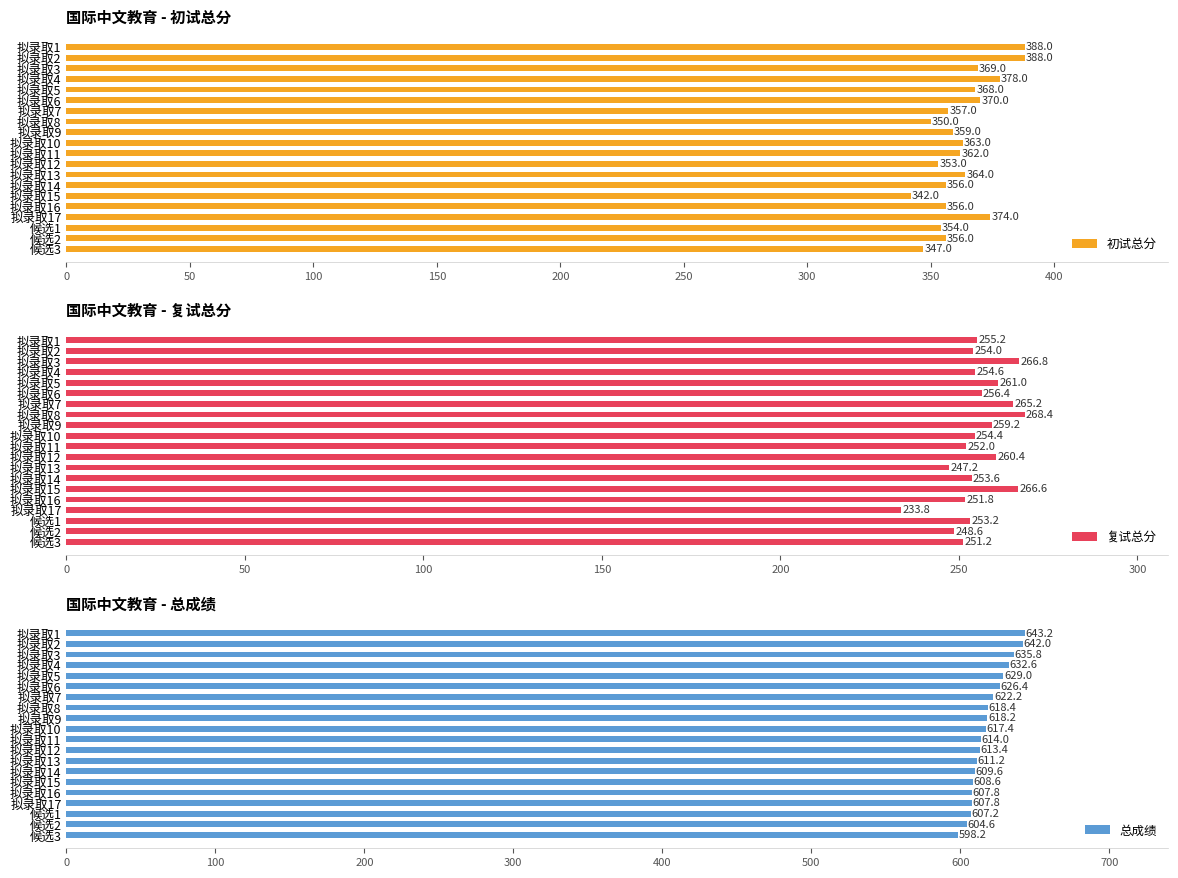

List the series in order of their overall mean, highest first.

总成绩, 初试总分, 复试总分